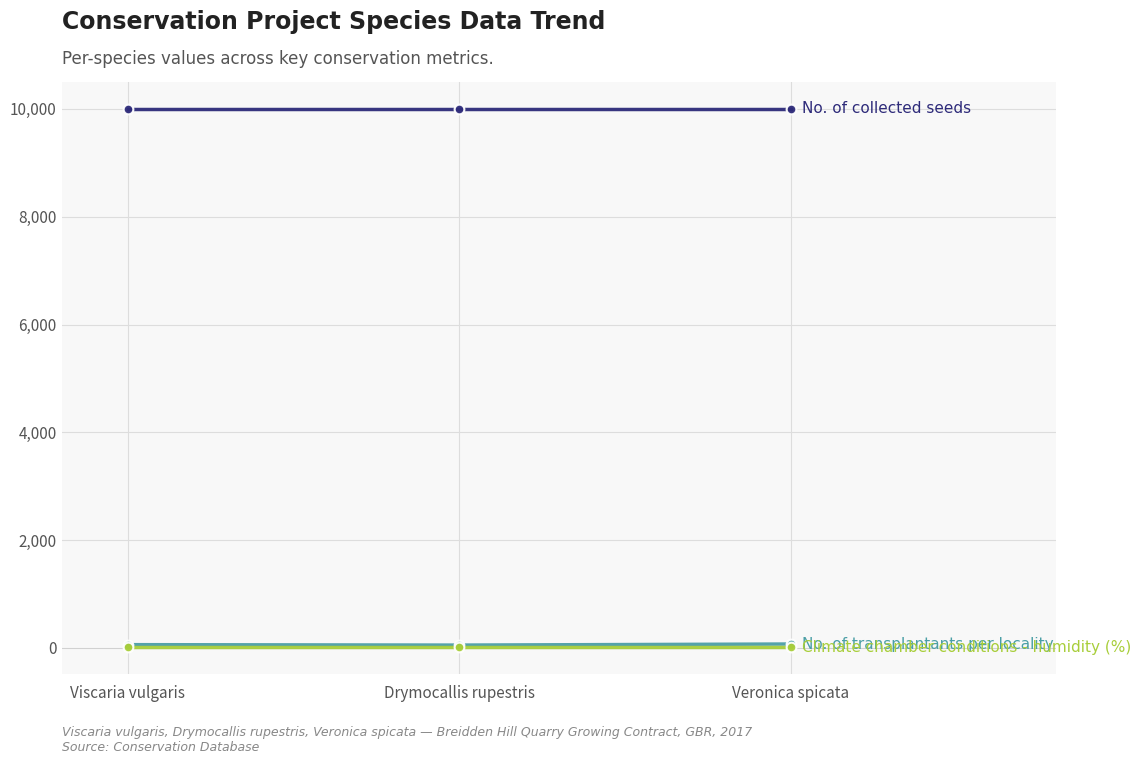

What is the label of the 1st point from the right?

Veronica spicata